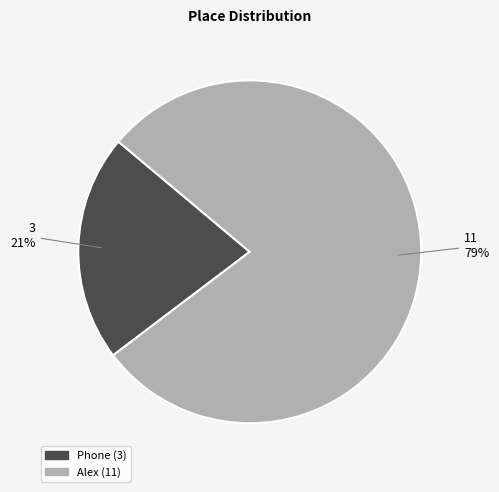

What is the largest slice in the pie chart?

Alex